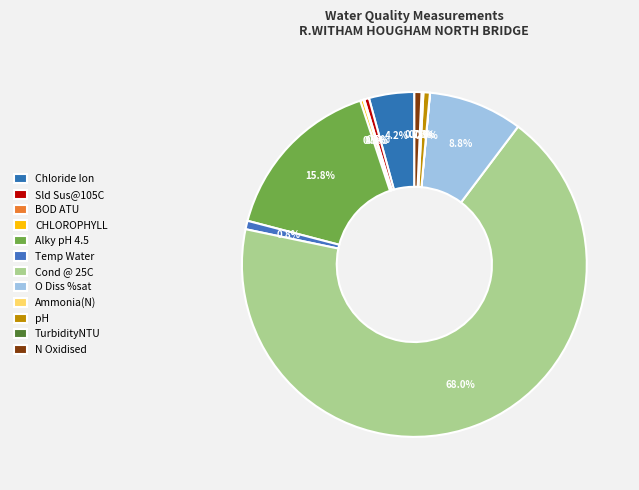

Count the number of slices in the pie.

12